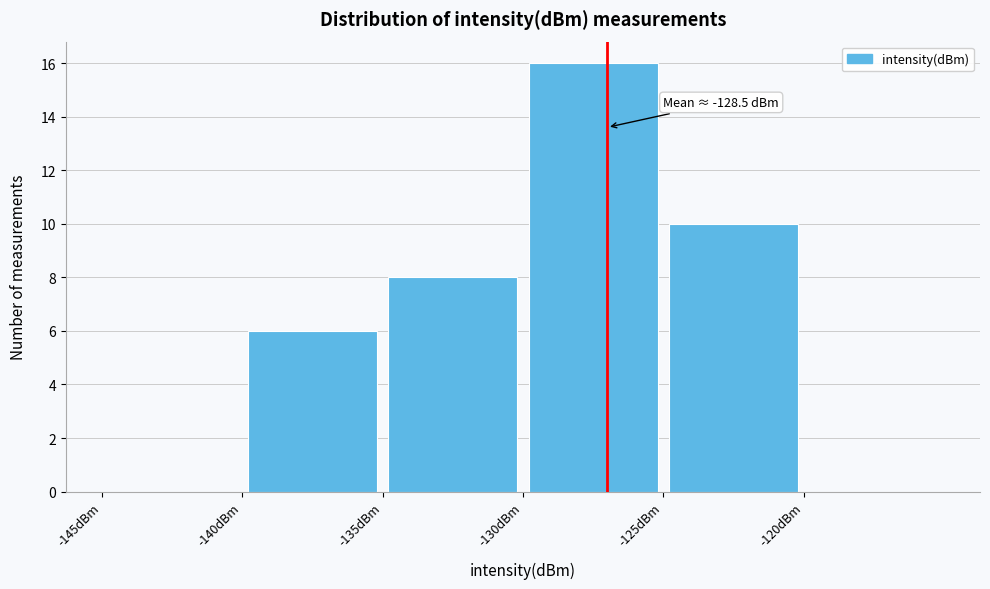

Which range on the x-axis has the tallest bar?

-130 to -125